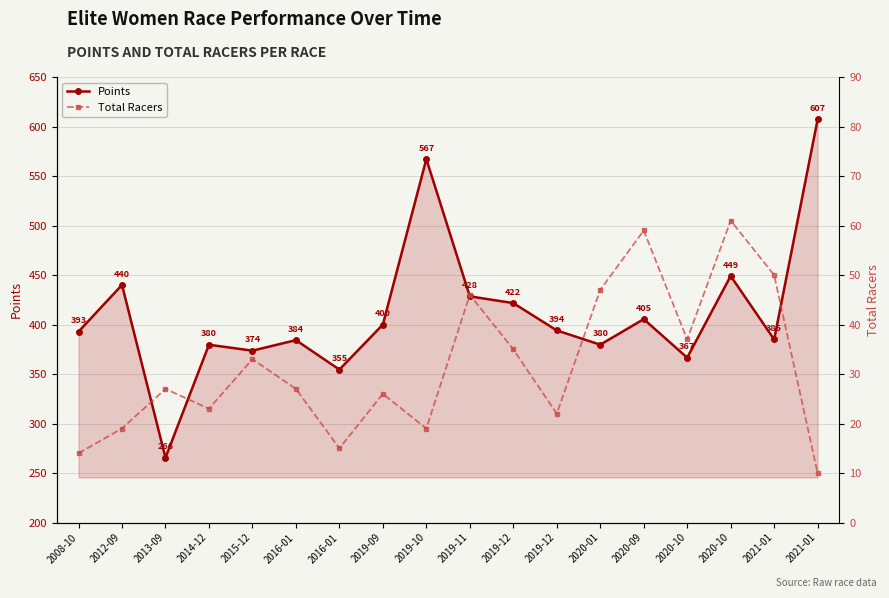

What is the average value of the Total Racers series?

31.7